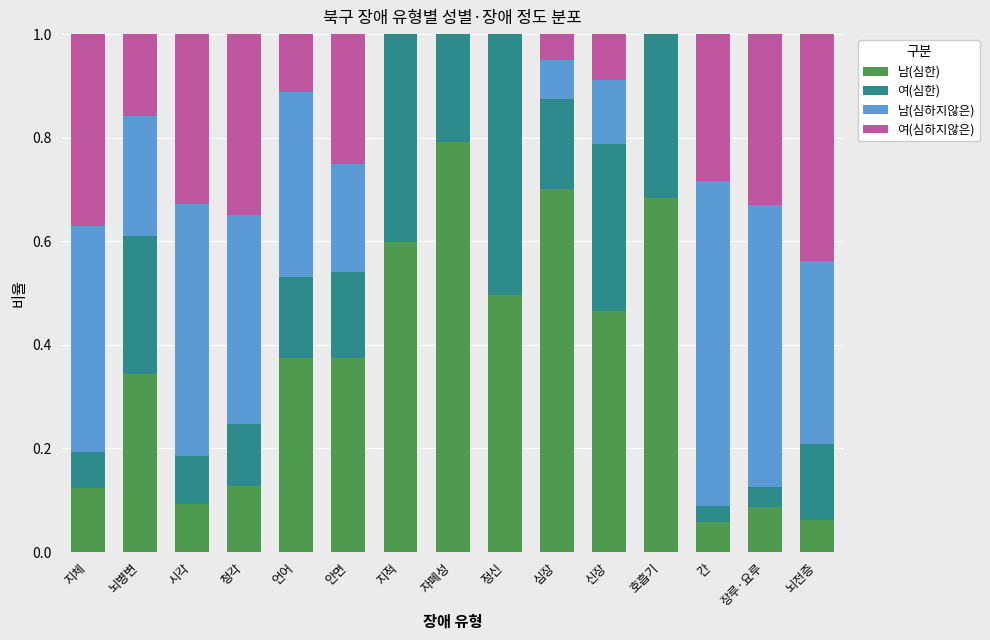

What is the total value across all series at 시각?

1.0